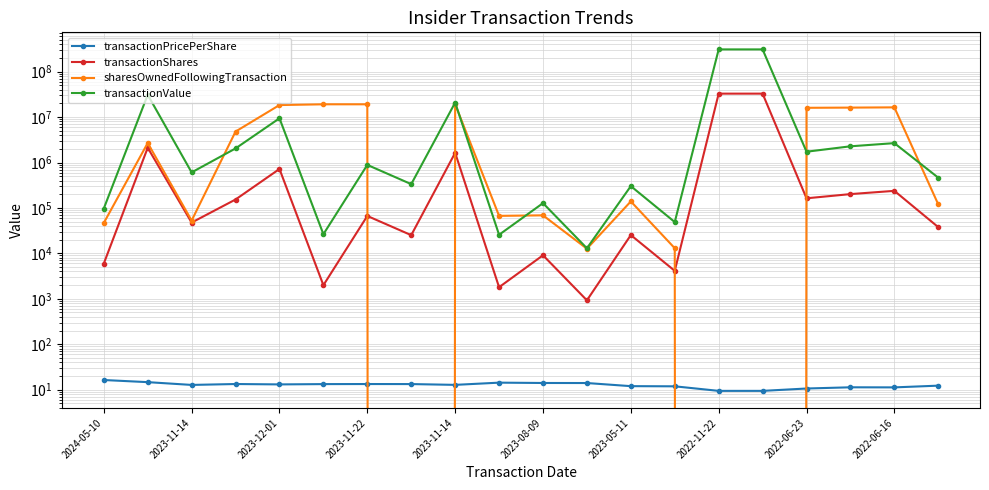

What is the total value across all series at 2023-08-09?

205460.0